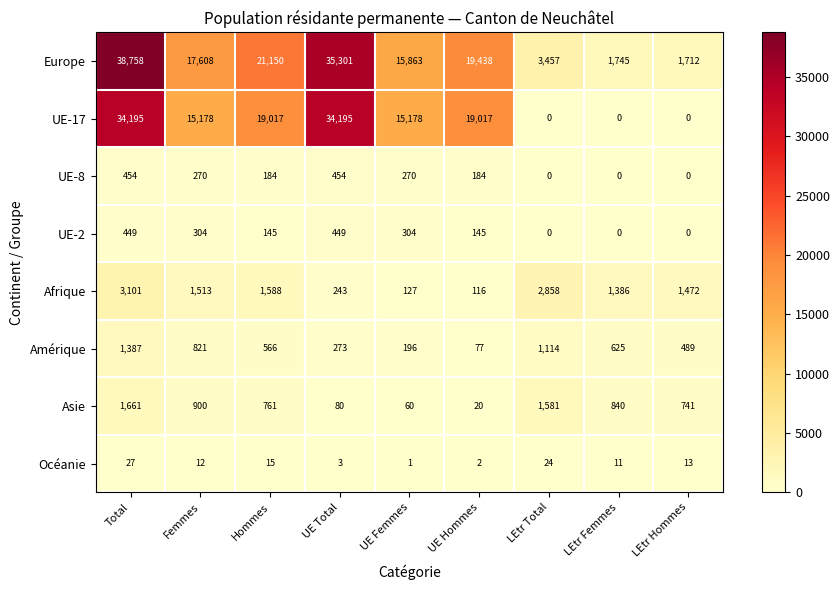

What is the maximum value shown in the chart?

38758